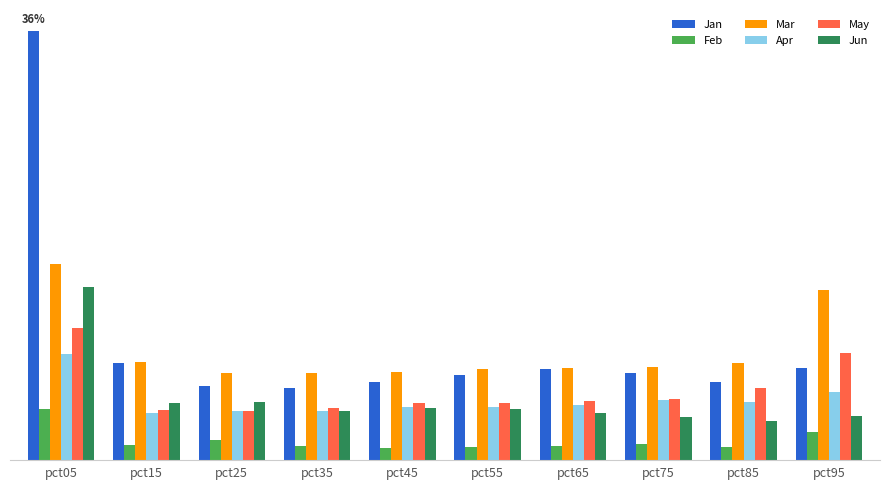

Reading left to right, what are all the values shown in this chart?

Jan: pct05=4.2	pct15=0.9	pct25=0.7	pct35=0.7	pct45=0.8	pct55=0.8	pct65=0.9	pct75=0.8	pct85=0.8	pct95=0.9
Feb: pct05=0.5	pct15=0.2	pct25=0.2	pct35=0.1	pct45=0.1	pct55=0.1	pct65=0.1	pct75=0.2	pct85=0.1	pct95=0.3
Mar: pct05=1.9	pct15=1.0	pct25=0.9	pct35=0.9	pct45=0.9	pct55=0.9	pct65=0.9	pct75=0.9	pct85=1.0	pct95=1.7
Apr: pct05=1.0	pct15=0.5	pct25=0.5	pct35=0.5	pct45=0.5	pct55=0.5	pct65=0.5	pct75=0.6	pct85=0.6	pct95=0.7
May: pct05=1.3	pct15=0.5	pct25=0.5	pct35=0.5	pct45=0.6	pct55=0.6	pct65=0.6	pct75=0.6	pct85=0.7	pct95=1.1
Jun: pct05=1.7	pct15=0.6	pct25=0.6	pct35=0.5	pct45=0.5	pct55=0.5	pct65=0.5	pct75=0.4	pct85=0.4	pct95=0.4